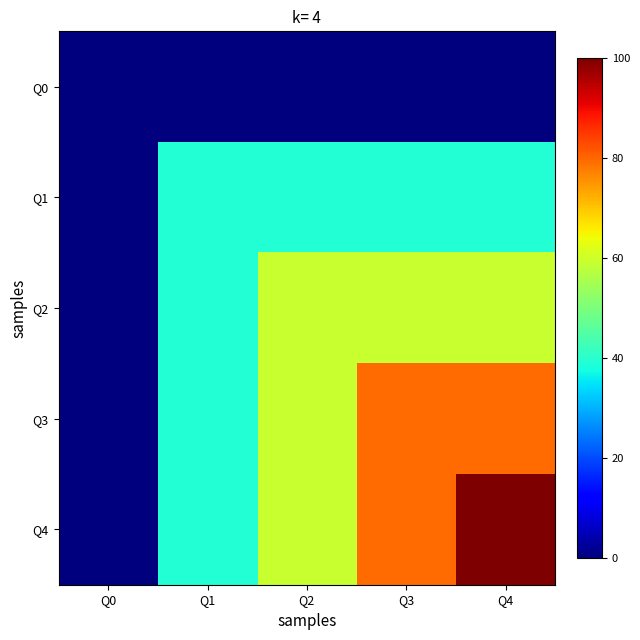

Reading left to right, transcribe all the data shown in this chart.

Q0: Q0=0.0	Q1=0.0	Q2=0.0	Q3=0.0	Q4=0.0
Q1: Q0=0.0	Q1=39.1	Q2=39.1	Q3=39.1	Q4=39.1
Q2: Q0=0.0	Q1=39.1	Q2=59.1	Q3=59.1	Q4=59.1
Q3: Q0=0.0	Q1=39.1	Q2=59.1	Q3=79.4	Q4=79.4
Q4: Q0=0.0	Q1=39.1	Q2=59.1	Q3=79.4	Q4=100.0